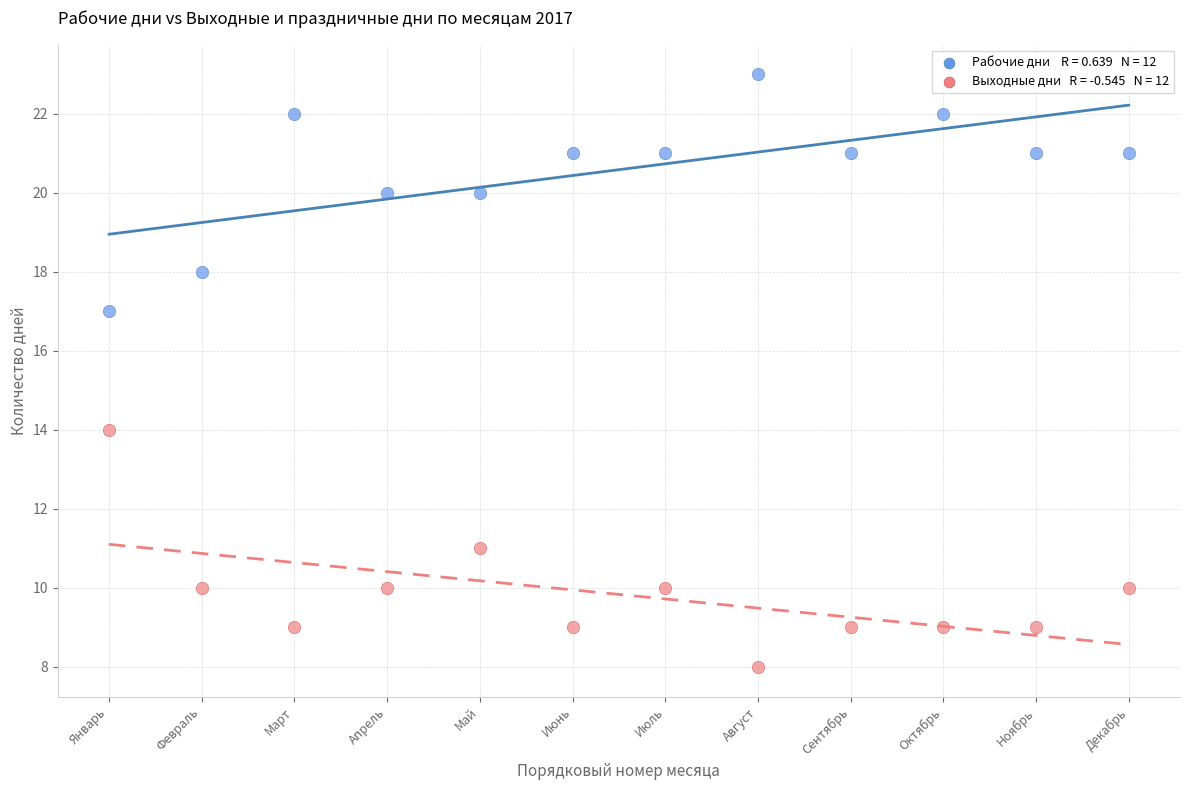

Across all data points, what is the range of Y values (max minus min)?

15